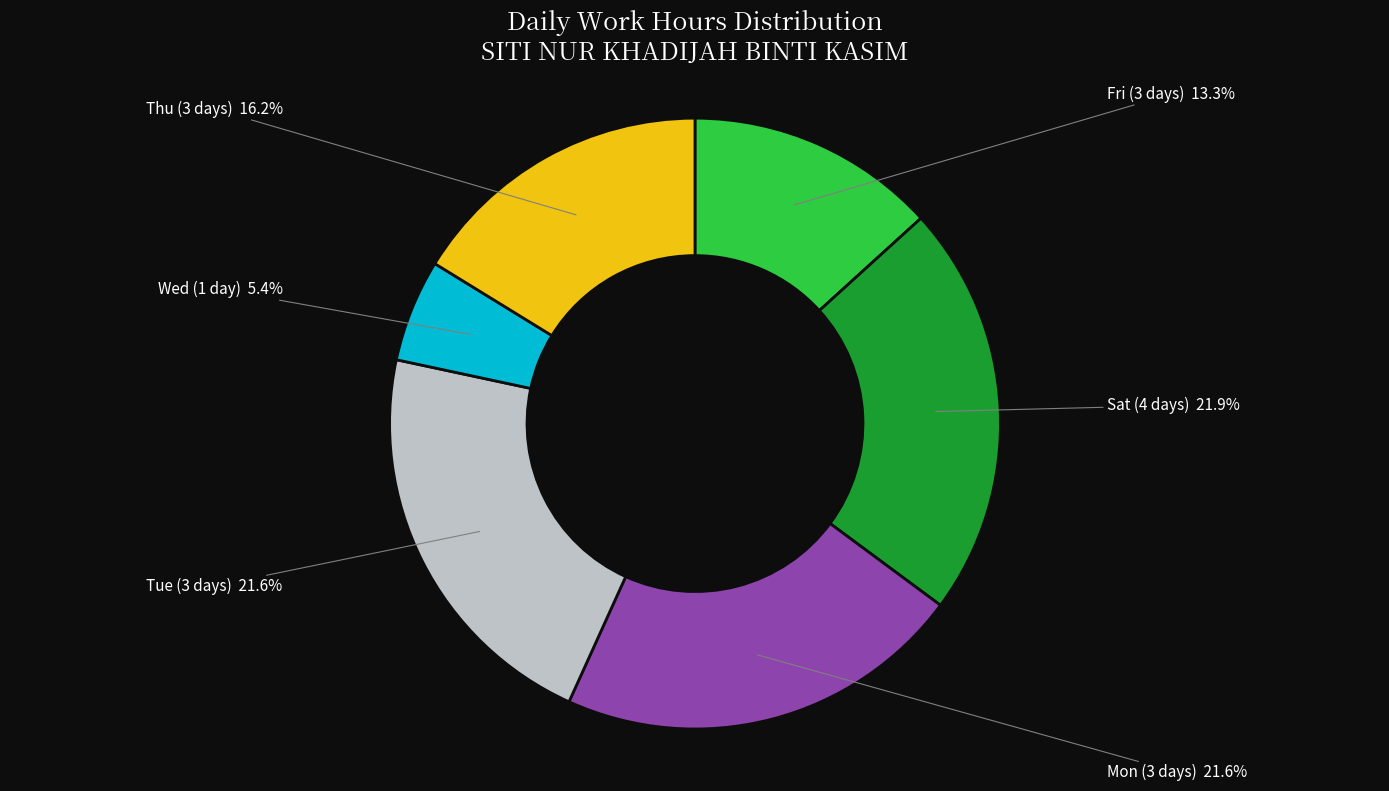

Is there a majority slice in this chart?

No